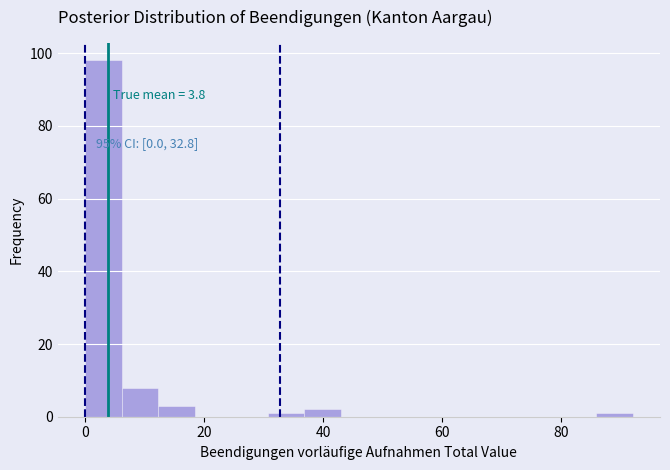

Around what value on the x-axis is the tallest bar? Give the approximate position of its centre, as read against the axis.

4